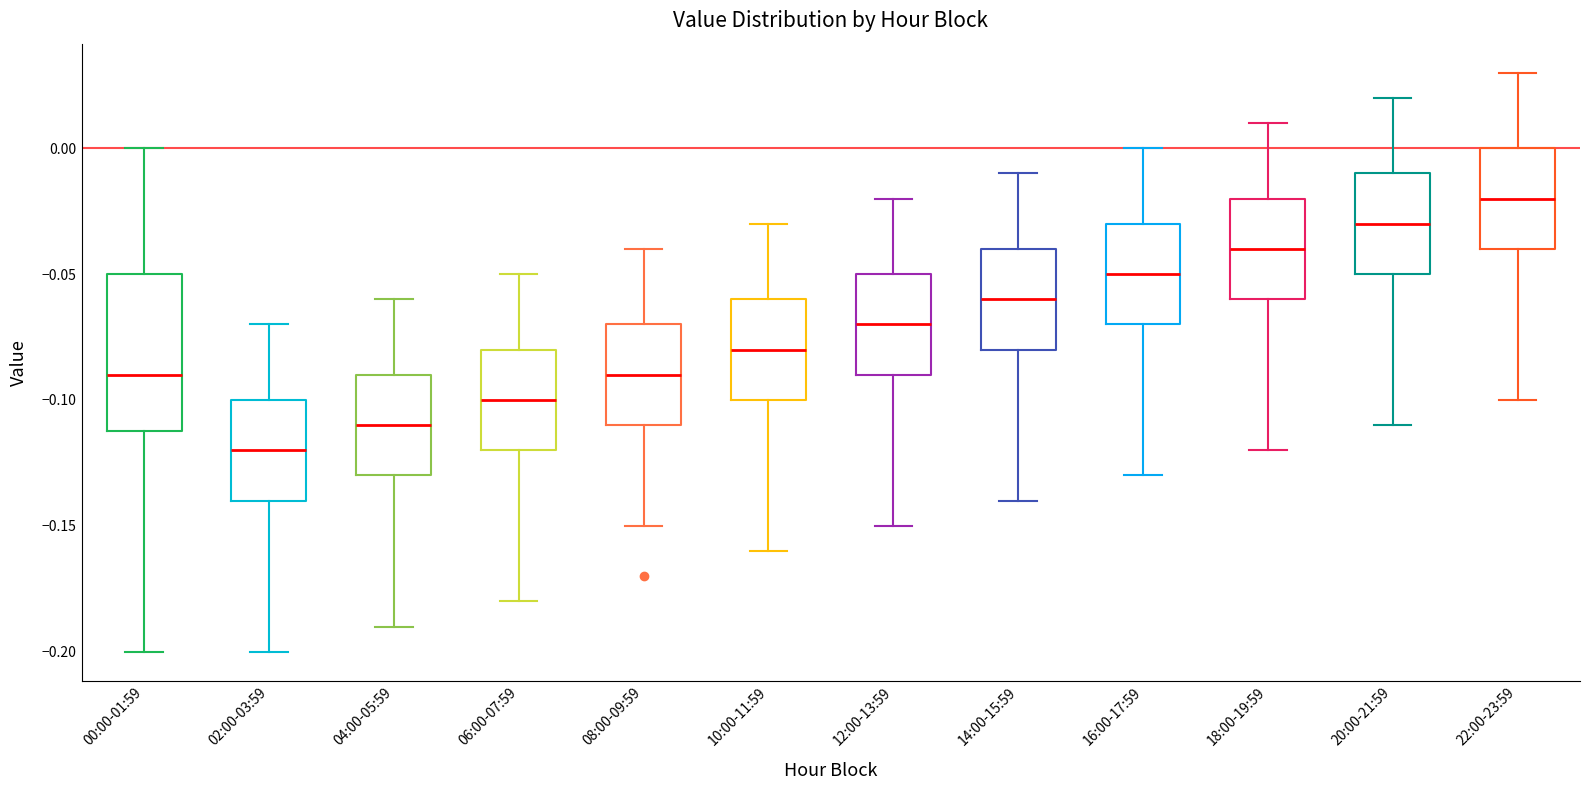

Reading left to right, transcribe this box plot: for each box, give where its median line is, the range the box spans, and where its two whiskers end, as read against the y-axis. The values are not printed on the chart, so give them approximately, as read against the axis.

00:00-01:59: median -0.09, box -0.11 to -0.05, whiskers -0.20 to 0.00
02:00-03:59: median -0.12, box -0.14 to -0.10, whiskers -0.20 to -0.07
04:00-05:59: median -0.11, box -0.13 to -0.09, whiskers -0.19 to -0.06
06:00-07:59: median -0.10, box -0.12 to -0.08, whiskers -0.18 to -0.05
08:00-09:59: median -0.09, box -0.11 to -0.07, whiskers -0.15 to -0.04
10:00-11:59: median -0.08, box -0.10 to -0.06, whiskers -0.16 to -0.03
12:00-13:59: median -0.07, box -0.09 to -0.05, whiskers -0.15 to -0.02
14:00-15:59: median -0.06, box -0.08 to -0.04, whiskers -0.14 to -0.01
16:00-17:59: median -0.05, box -0.07 to -0.03, whiskers -0.13 to 0.00
18:00-19:59: median -0.04, box -0.06 to -0.02, whiskers -0.12 to 0.01
20:00-21:59: median -0.03, box -0.05 to -0.01, whiskers -0.11 to 0.02
22:00-23:59: median -0.02, box -0.04 to 0.00, whiskers -0.10 to 0.03